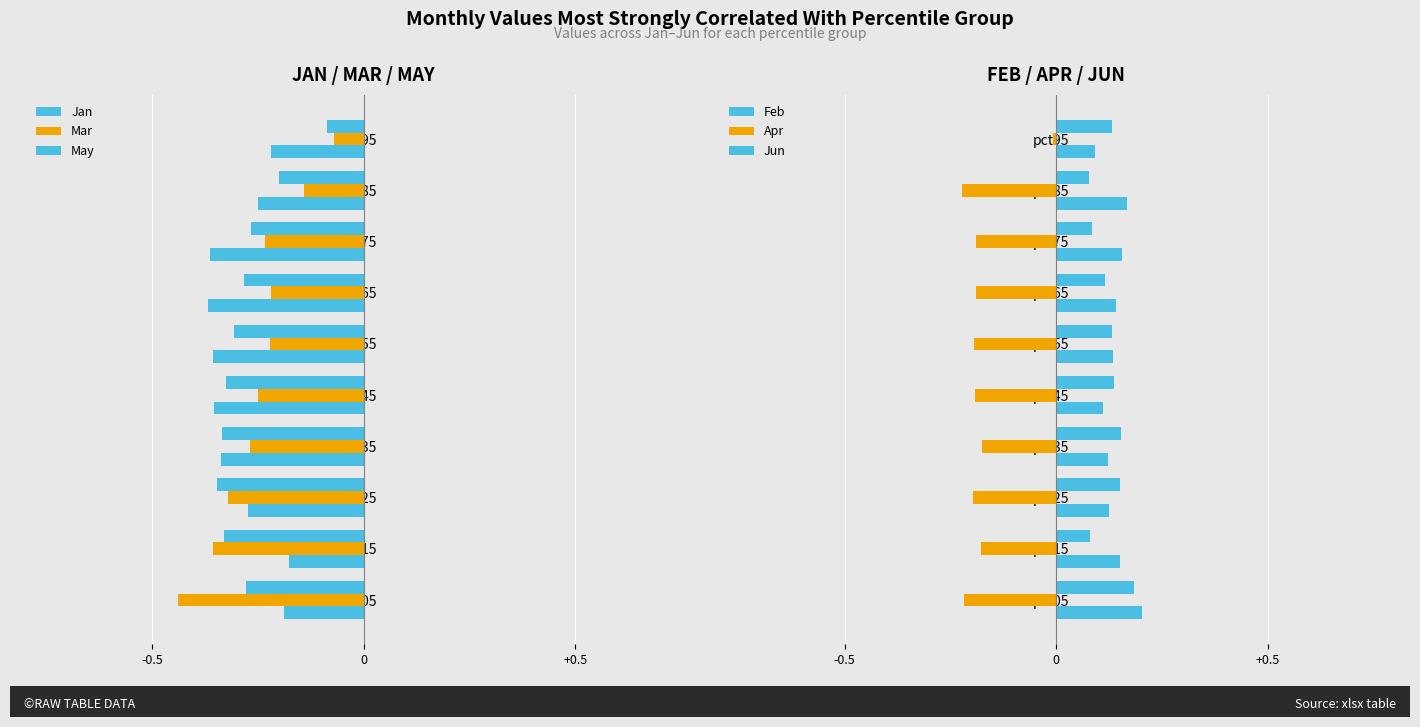

Reading right to left, transcribe all the data shown in this chart.

Jan: -0.2	-0.2	-0.4	-0.4	-0.4	-0.4	-0.3	-0.3	-0.2	-0.2
Mar: -0.1	-0.1	-0.2	-0.2	-0.2	-0.2	-0.3	-0.3	-0.4	-0.4
May: -0.1	-0.2	-0.3	-0.3	-0.3	-0.3	-0.3	-0.3	-0.3	-0.3
Feb: 0.1	0.2	0.2	0.1	0.1	0.1	0.1	0.1	0.2	0.2
Apr: -0.0	-0.2	-0.2	-0.2	-0.2	-0.2	-0.2	-0.2	-0.2	-0.2
Jun: 0.1	0.1	0.1	0.1	0.1	0.1	0.2	0.1	0.1	0.2